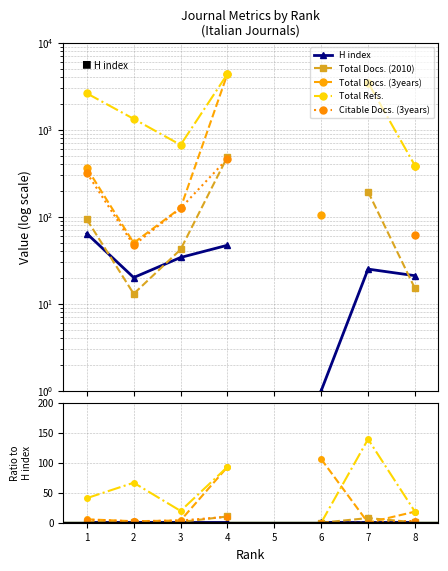

Which series has the largest range (max minus min)?

Total Refs.